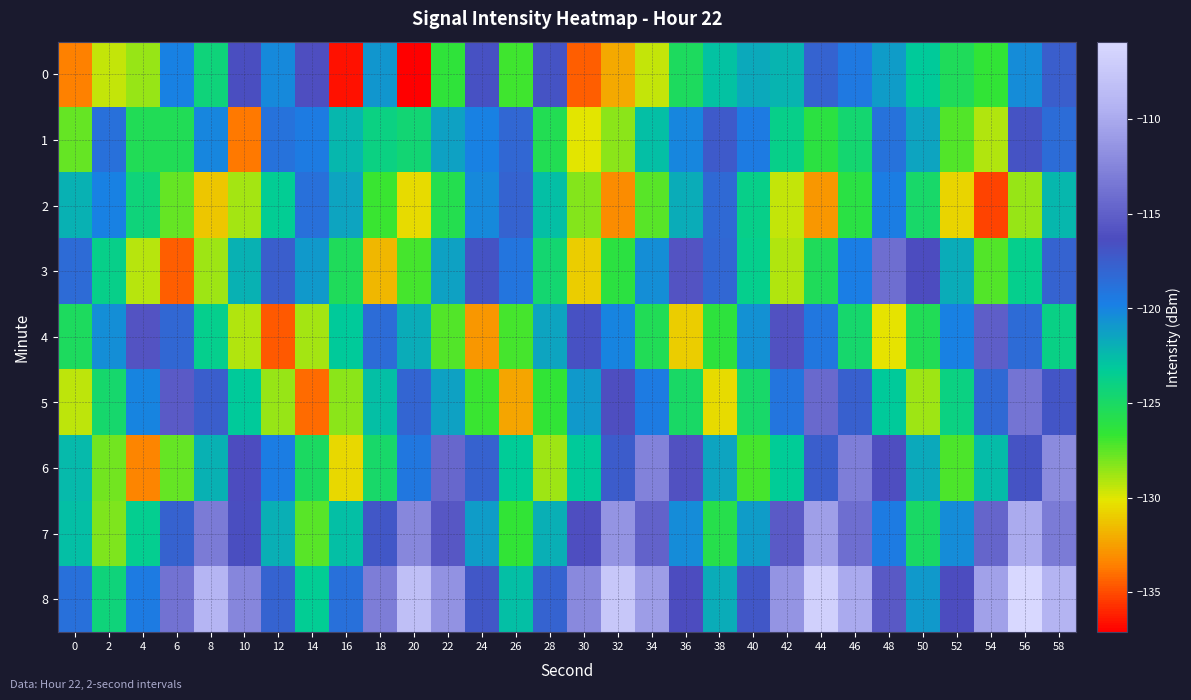

At 8, list the series in order from smallest to largest.

2, 3, 0, 4, 6, 1, 5, 7, 8